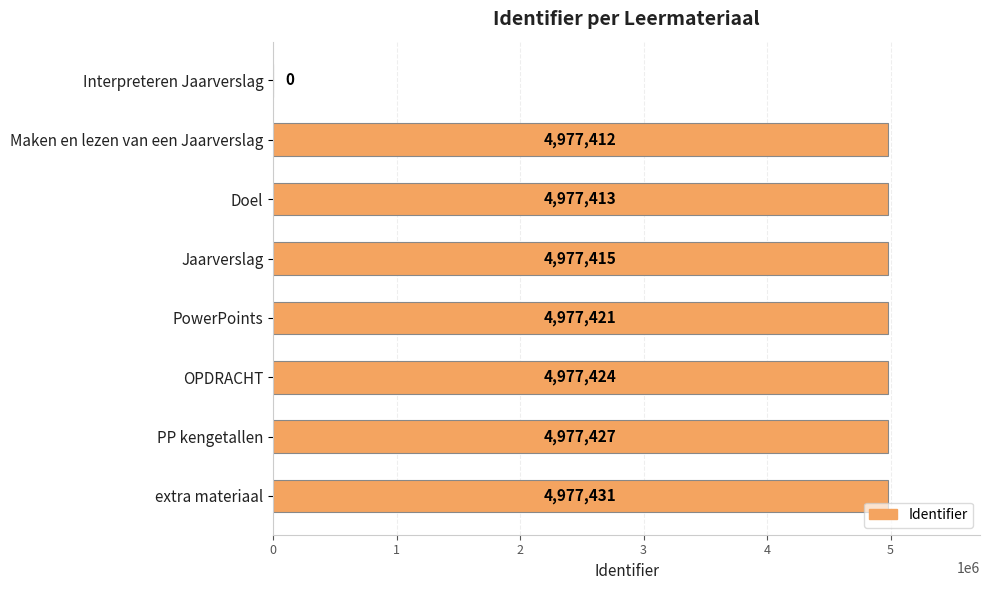

What is the ratio of the value at Maken en lezen van een Jaarverslag to the value at PP kengetallen?

1.0